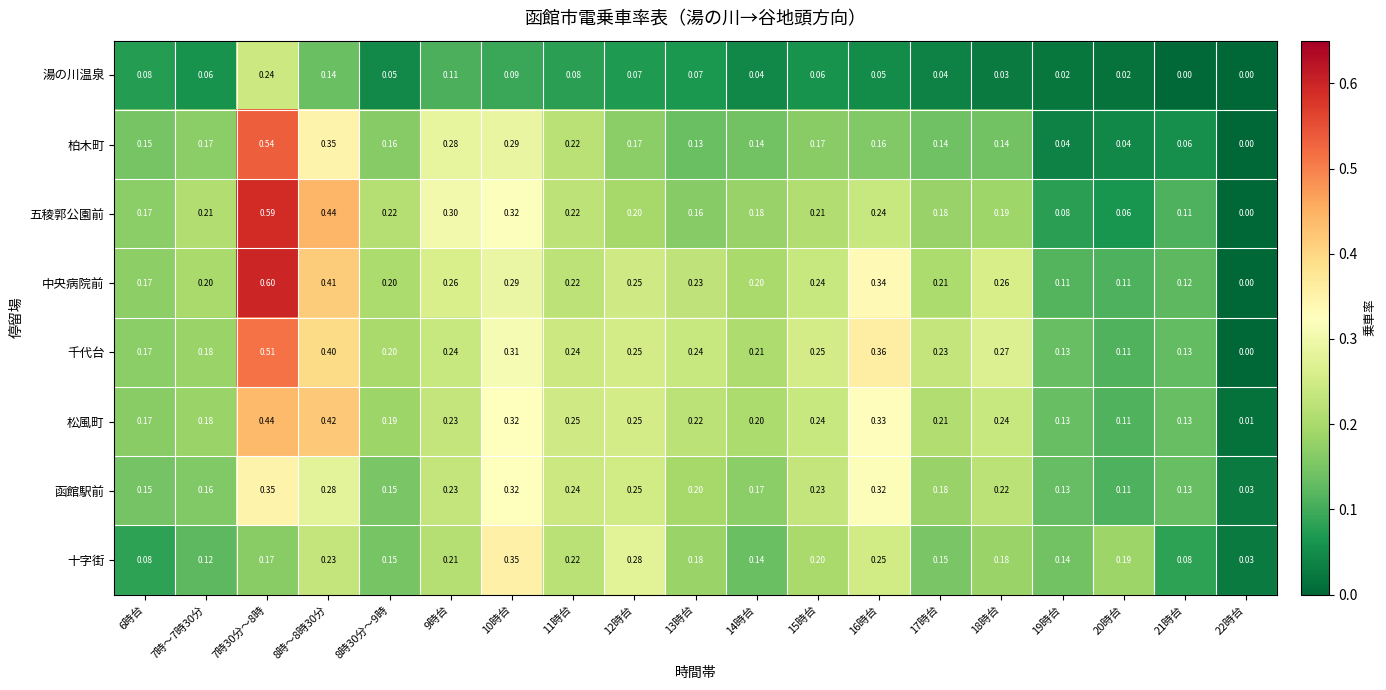

What is the total value across all series at 17時台?

1.3